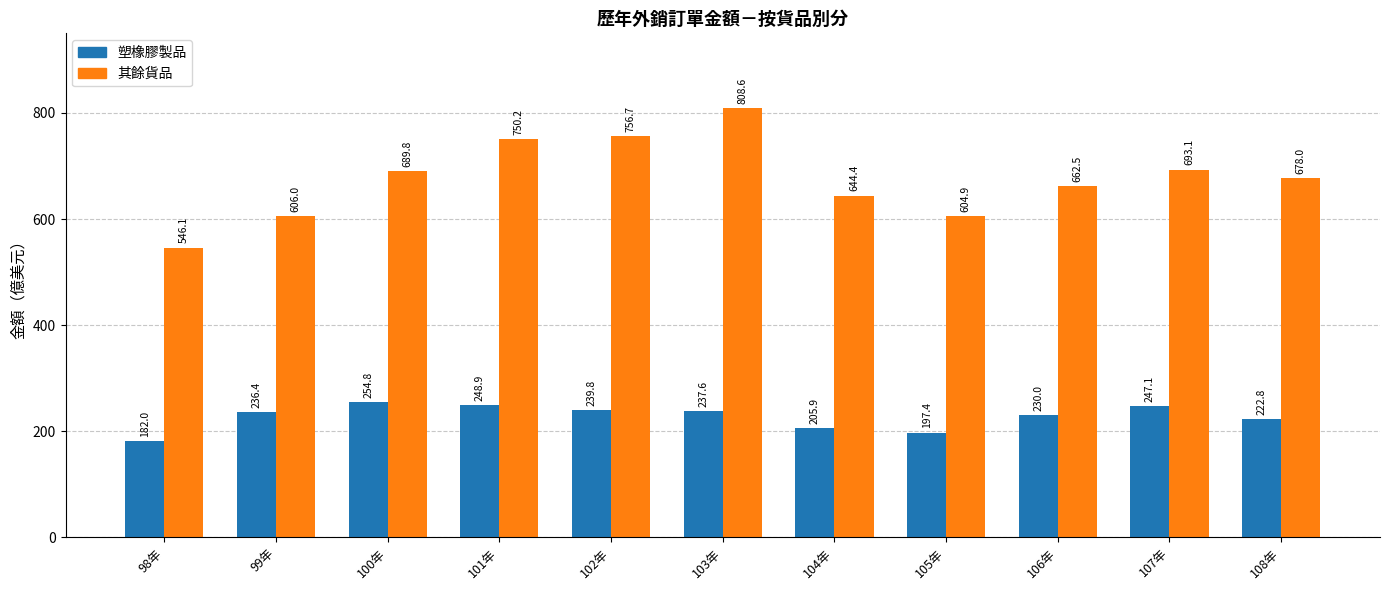

At which category does the chart reach its peak across all series?

103年